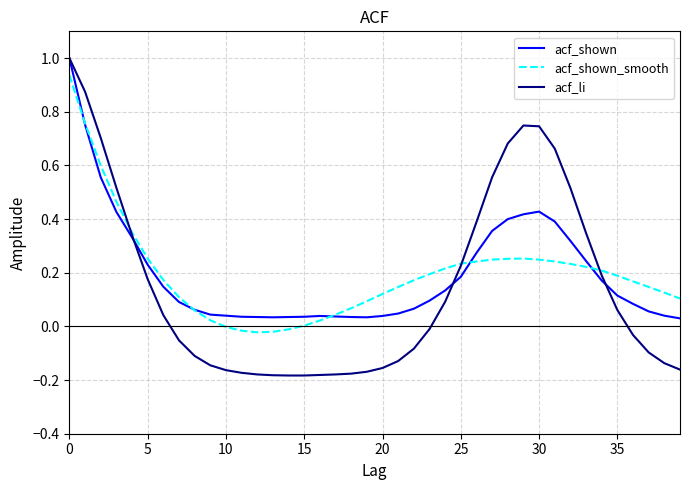

What is the greatest value displayed?

1.0